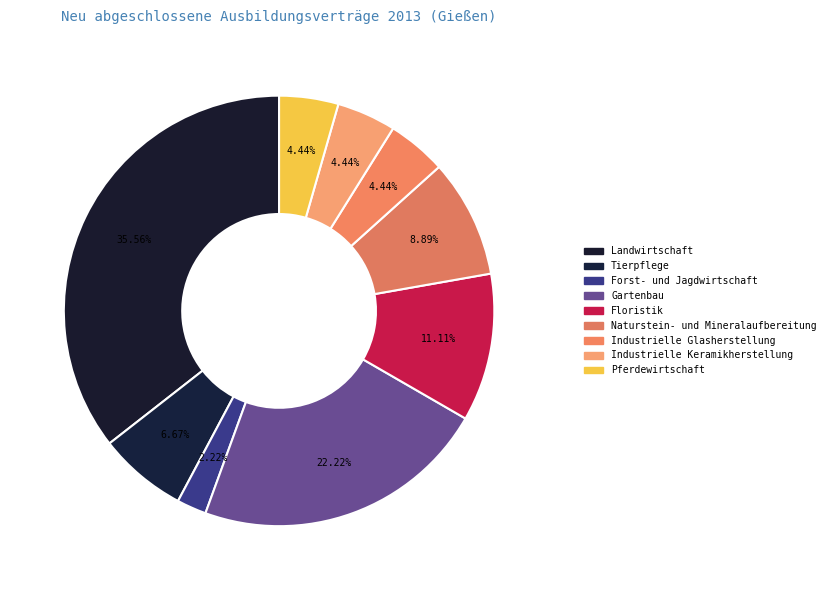

How many slices are in this pie chart?

9